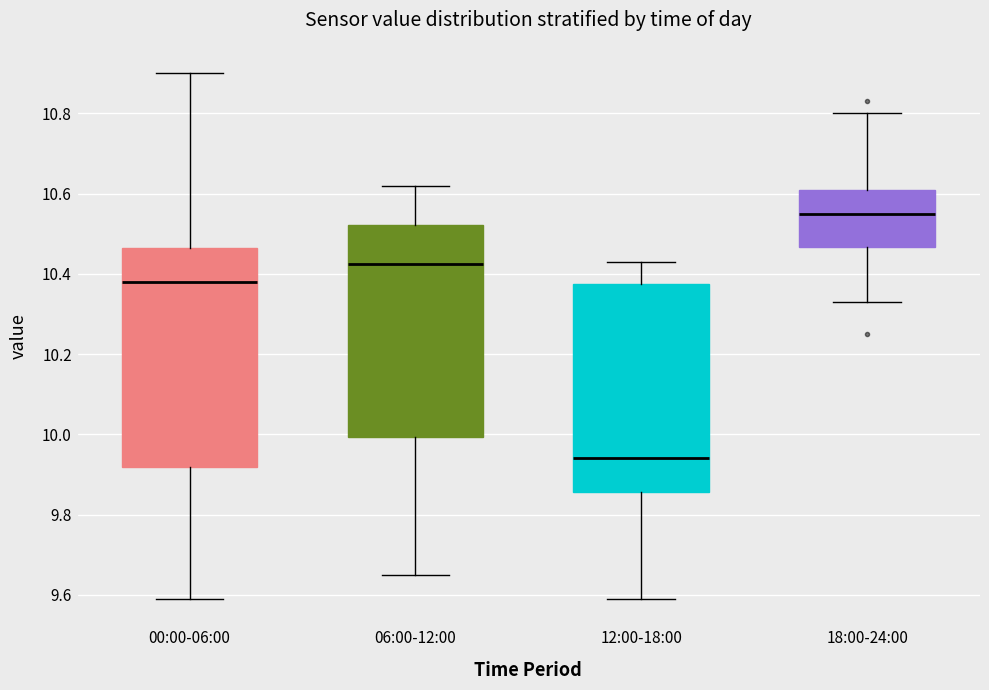

Reading left to right, read every box against the y-axis: the position of its median line, the range the box covers, and the ends of its whiskers. The values are not printed on the chart, so give them approximately, as read against the axis.

00:00-06:00: median 10.38, box 9.92 to 10.46, whiskers 9.60 to 10.90
06:00-12:00: median 10.42, box 10.00 to 10.52, whiskers 9.66 to 10.62
12:00-18:00: median 9.94, box 9.86 to 10.38, whiskers 9.60 to 10.44
18:00-24:00: median 10.56, box 10.46 to 10.62, whiskers 10.34 to 10.80